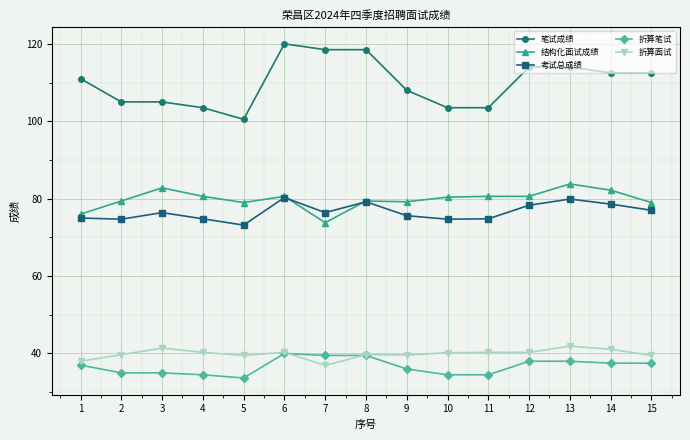

At which label does 结构化面试成绩 reach its peak?

13